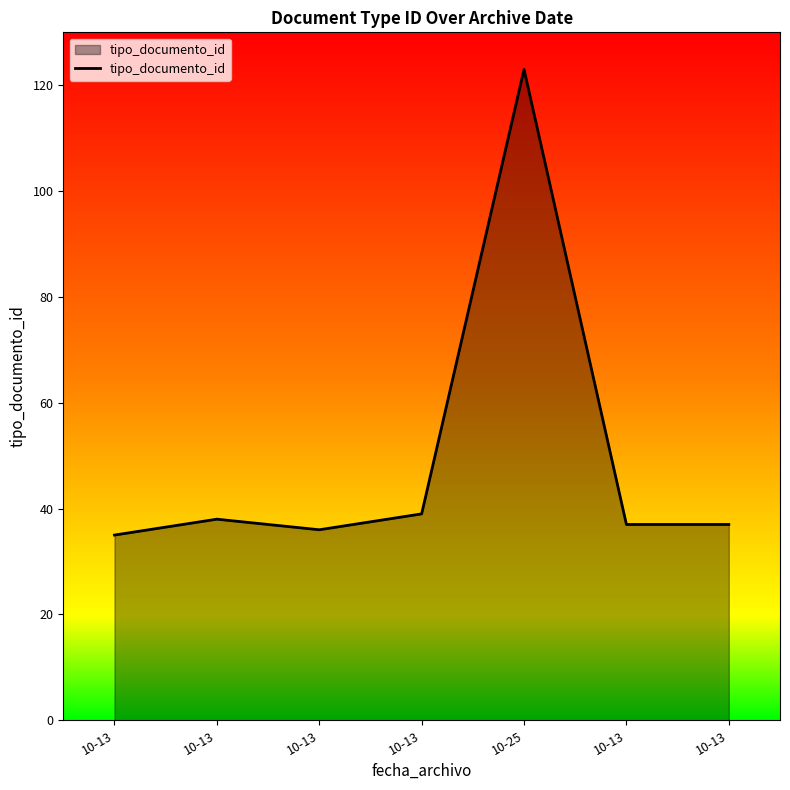

Which category has the highest value across all series?

10-25